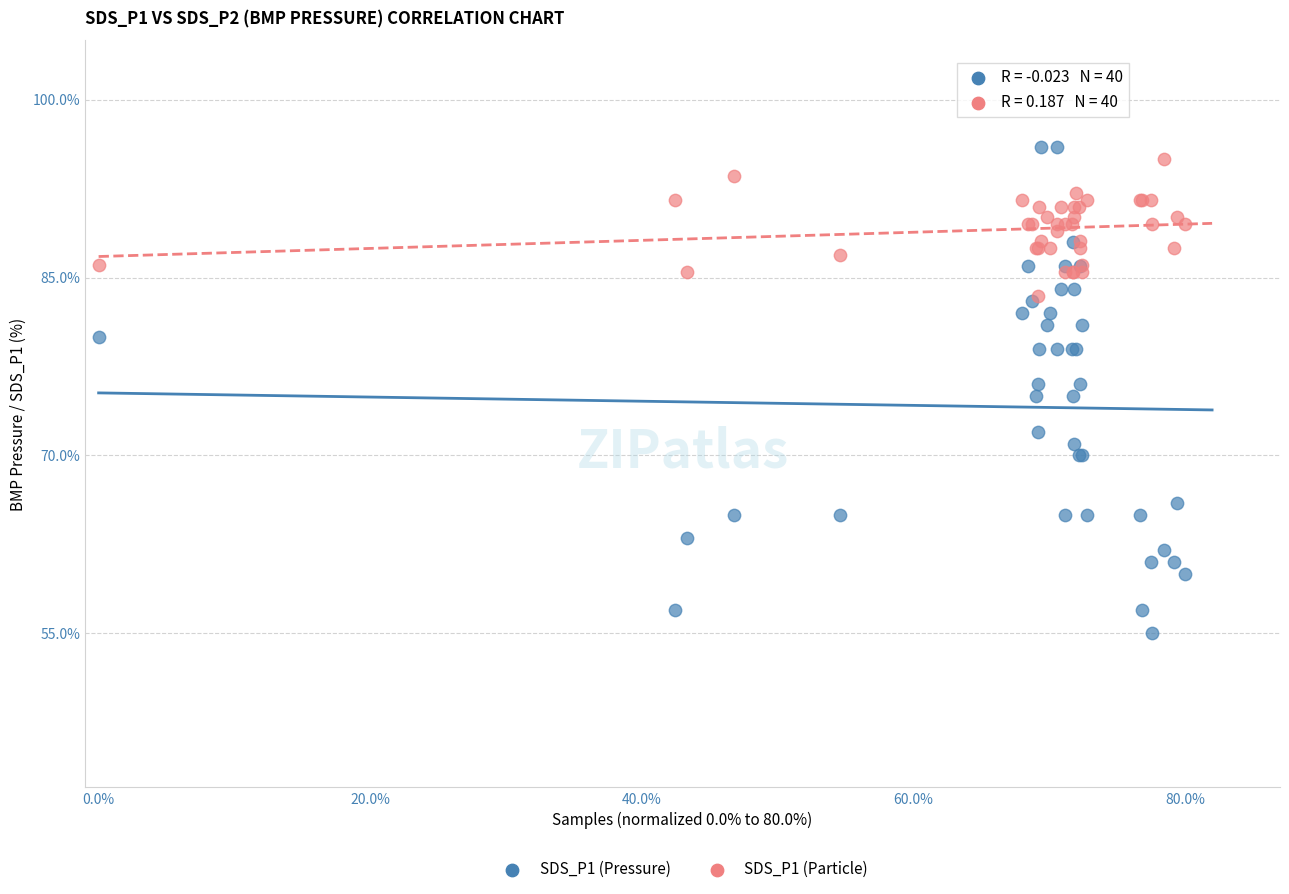

Which series has the widest spread of Y values?

SDS_P1 (Pressure)